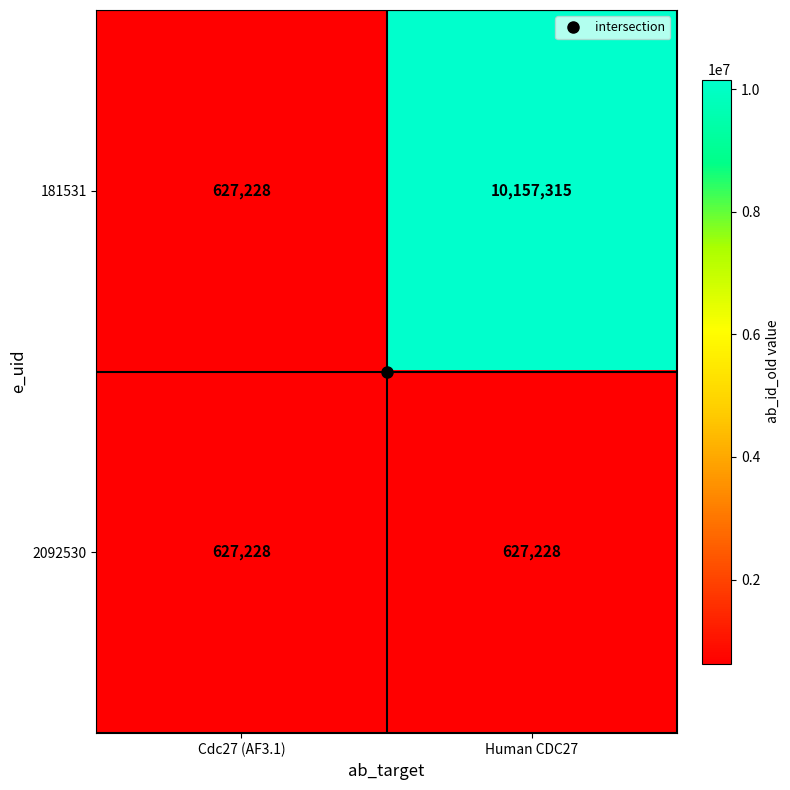

Which series has the widest spread of values?

181531